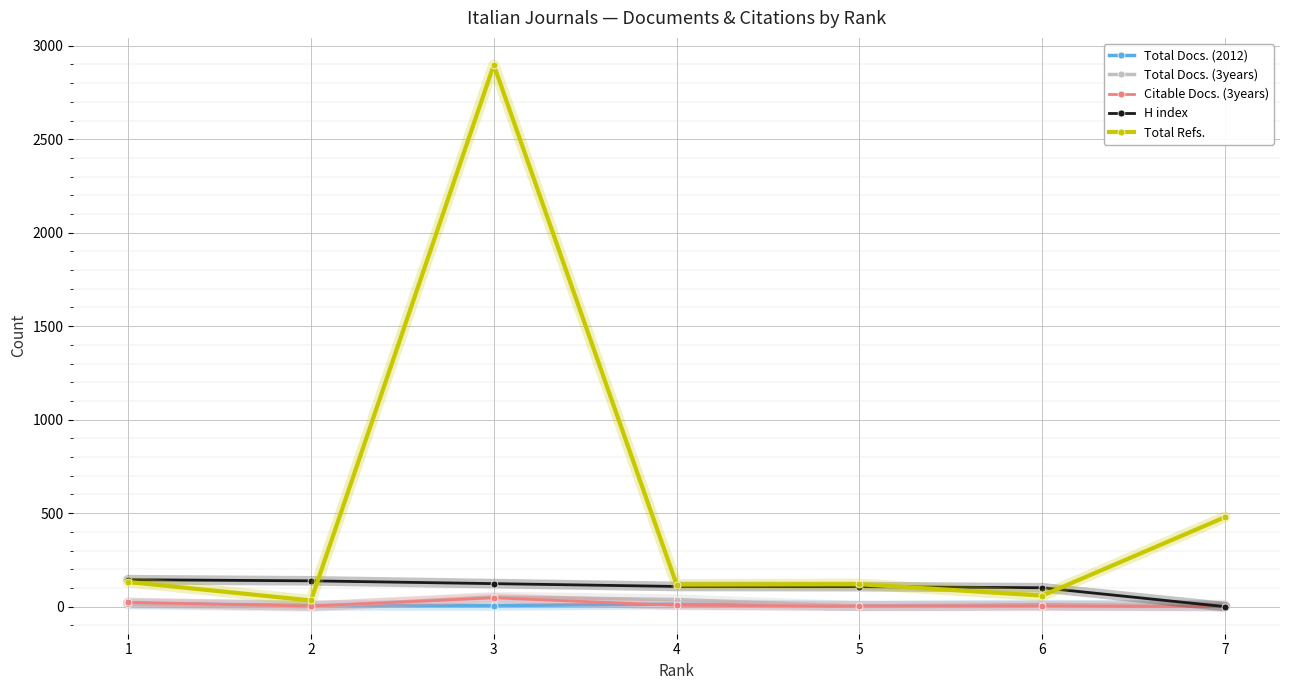

The value of Total Docs. (3years) at 2 is 0. True or false?

True